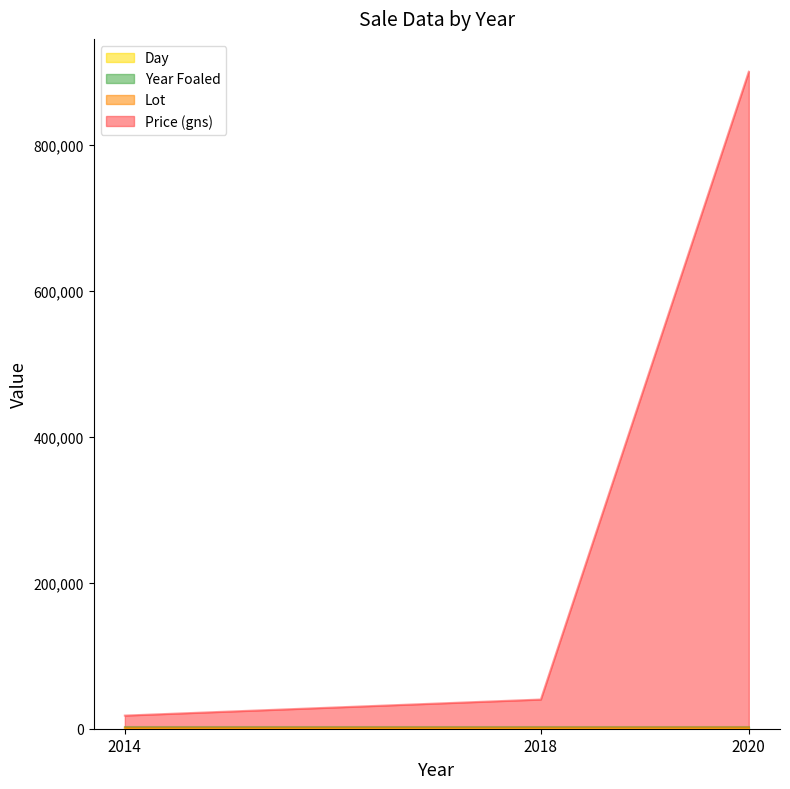

At which category is the sum across all series the highest?

2020